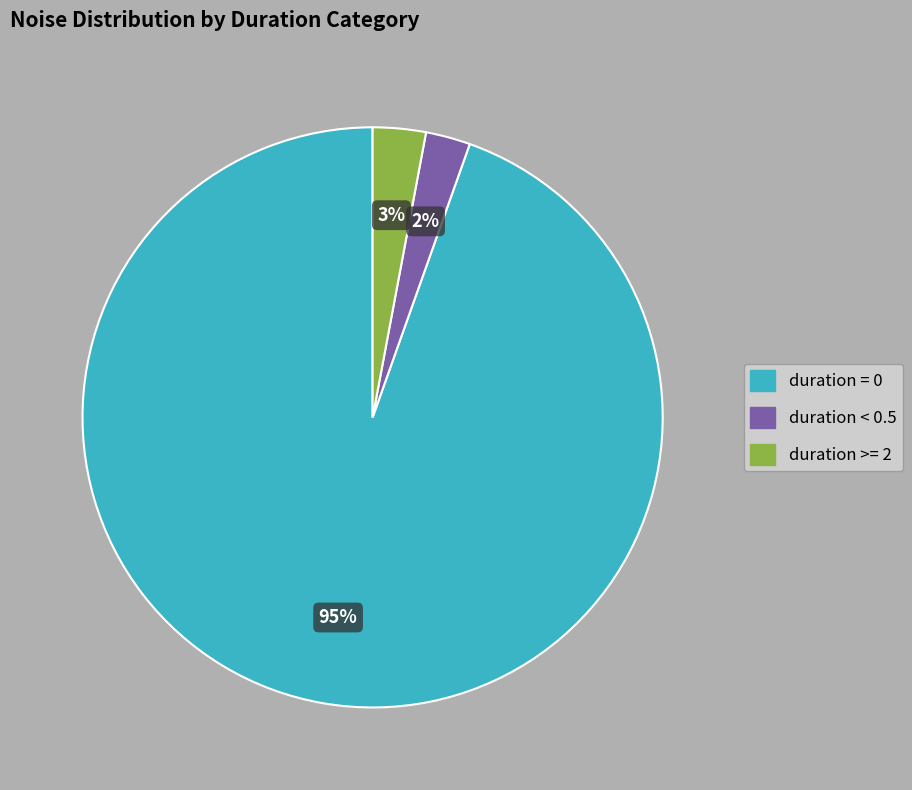

Is the sum of duration = 0 and duration >= 2 greater than half?

Yes